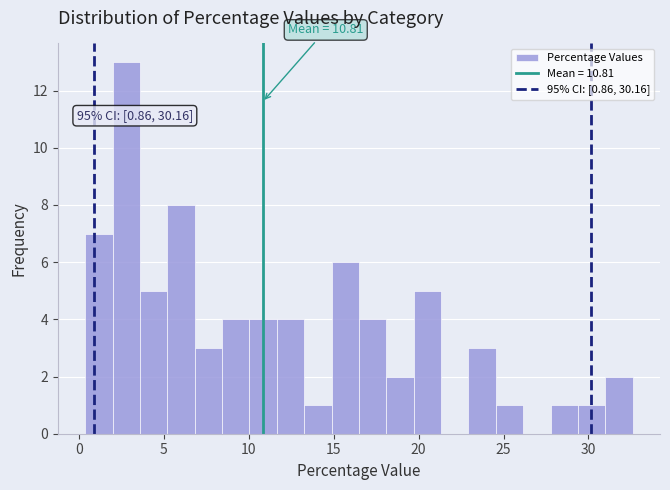

Around what value on the x-axis is the tallest bar? Give the approximate position of its centre, as read against the axis.

3.0